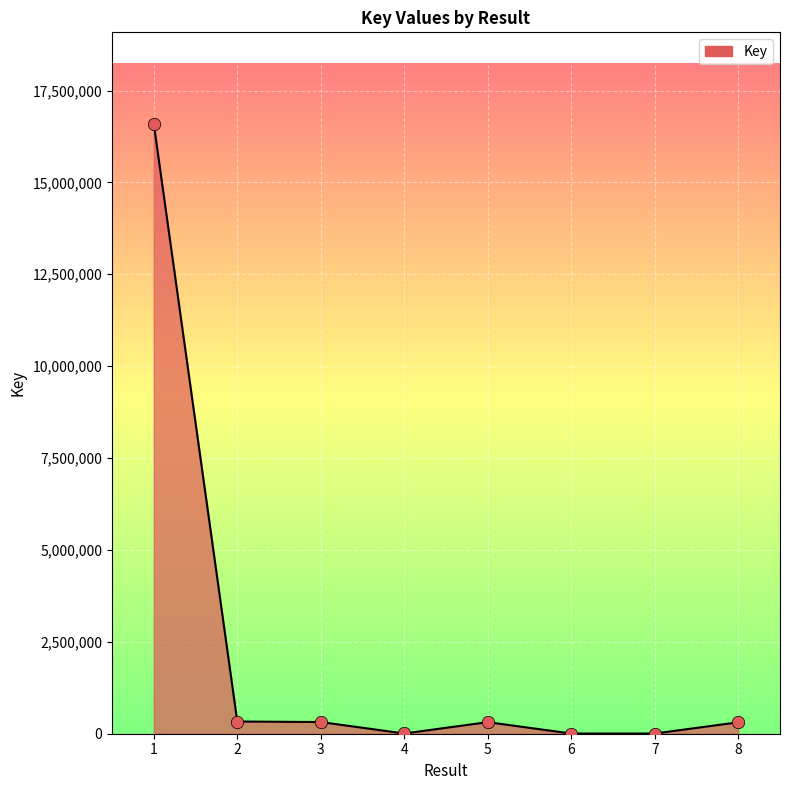

Between 1 and 8, which is larger?

1